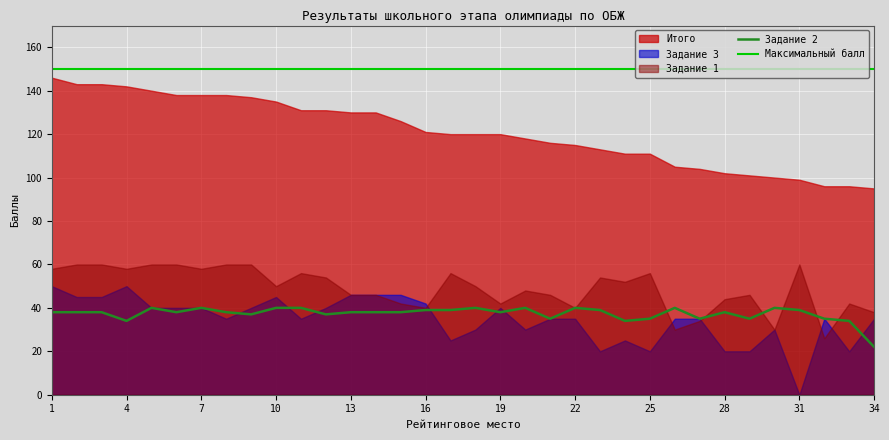

Reading left to right, transcribe all the data shown in this chart.

Задание 1: 58	60	60	58	60	60	58	60	60	50	56	54	46	46	42	40	56	50	42	48	46	40	54	52	56	30	34	44	46	30	60	26	42	38
Задание 2: 38	38	38	34	40	38	40	38	37	40	40	37	38	38	38	39	39	40	38	40	35	40	39	34	35	40	35	38	35	40	39	35	34	22
Задание 3: 50	45	45	50	40	40	40	35	40	45	35	40	46	46	46	42	25	30	40	30	35	35	20	25	20	35	35	20	20	30	0	35	20	35
Итого: 146	143	143	142	140	138	138	138	137	135	131	131	130	130	126	121	120	120	120	118	116	115	113	111	111	105	104	102	101	100	99	96	96	95